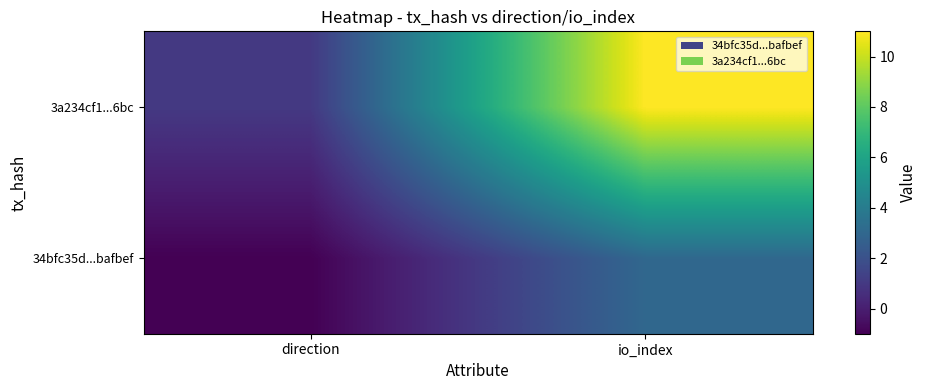

Reading left to right, what are all the values shown in this chart?

34bfc35d...bafbef: direction=-1	io_index=3
3a234cf1...6bc: direction=1	io_index=11